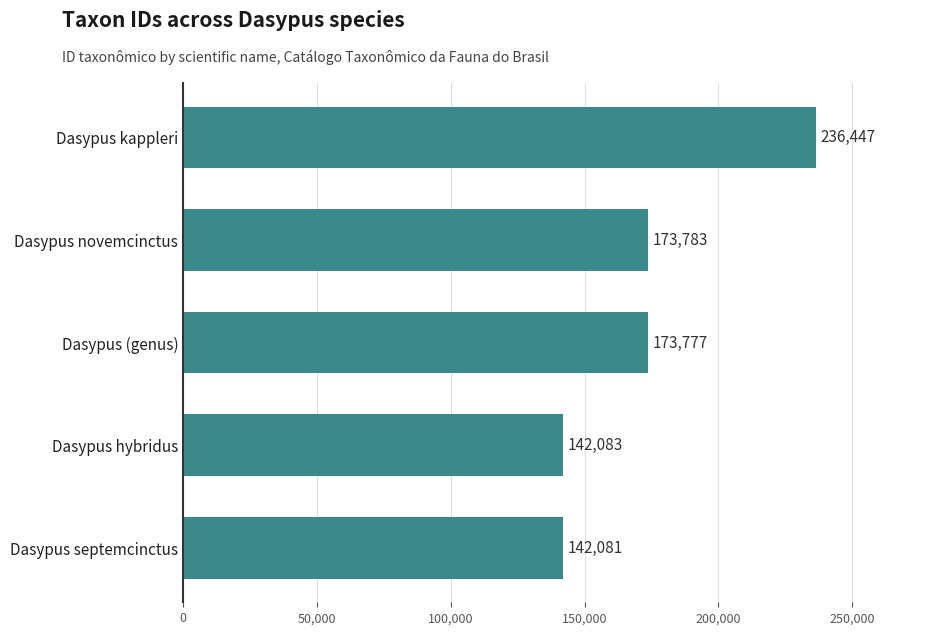

Which label corresponds to the largest value in the chart?

Dasypus kappleri